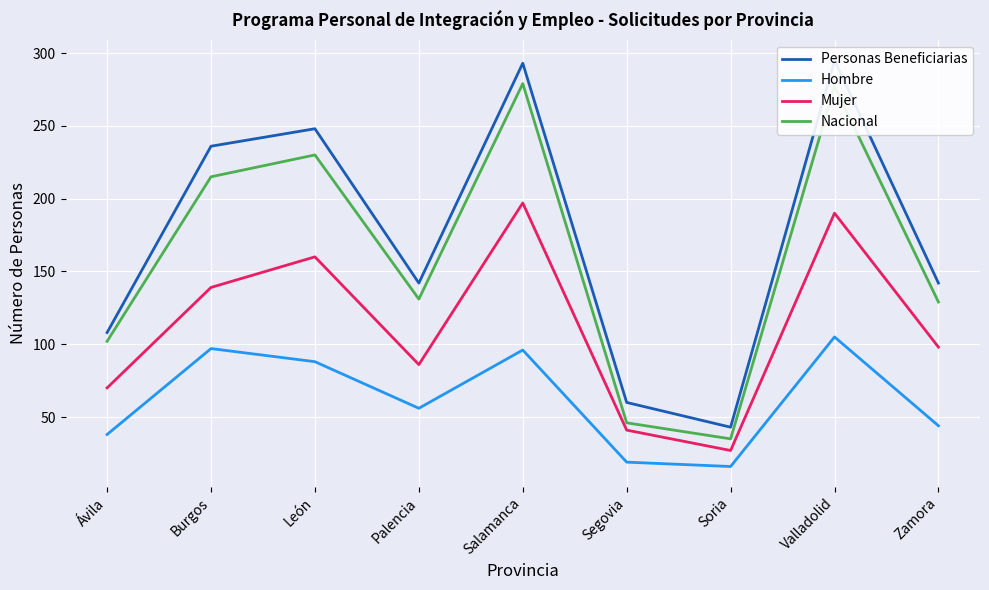

True or false: Personas Beneficiarias has more than 0 interior local peaks.

True